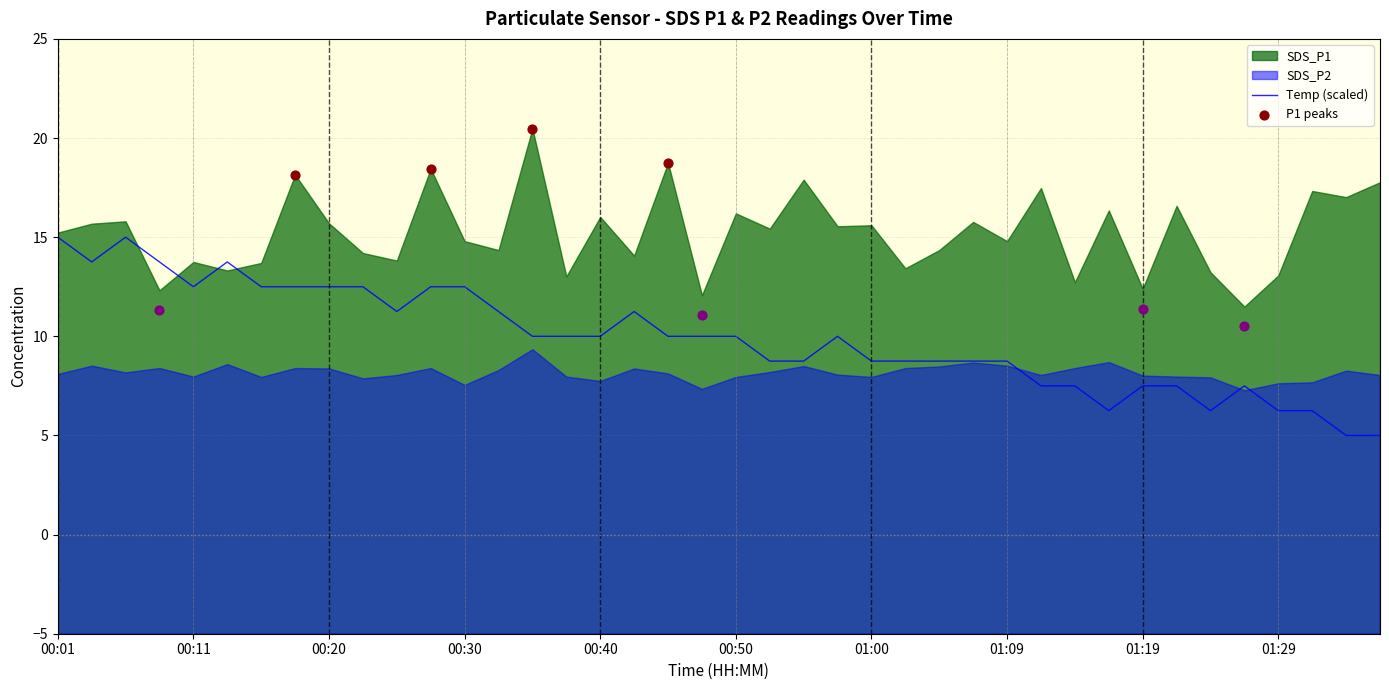

Which series has the widest spread of Y values?

SDS_P1